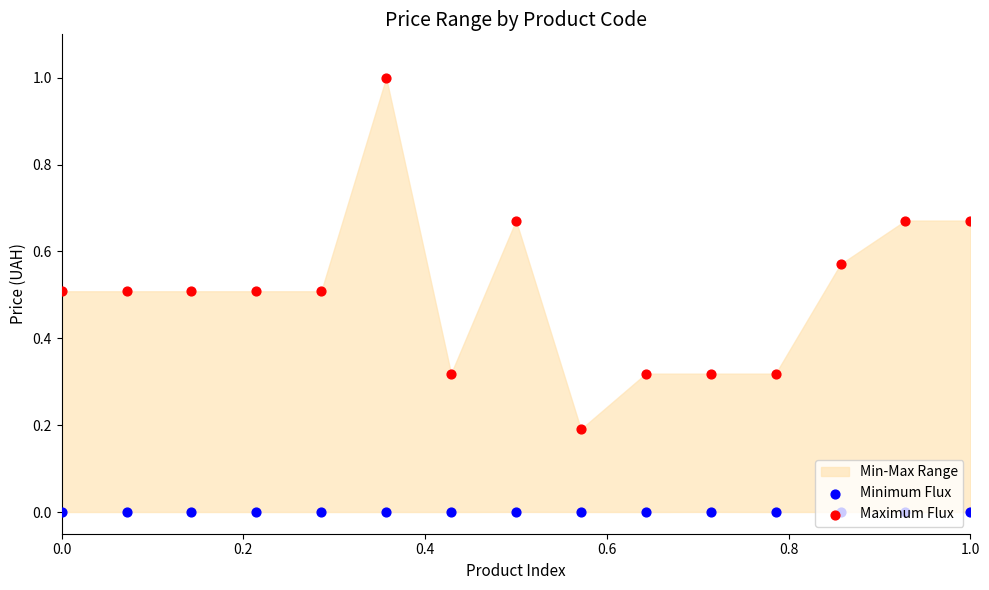

Which series has the largest Y range (max minus min)?

Maximum Flux